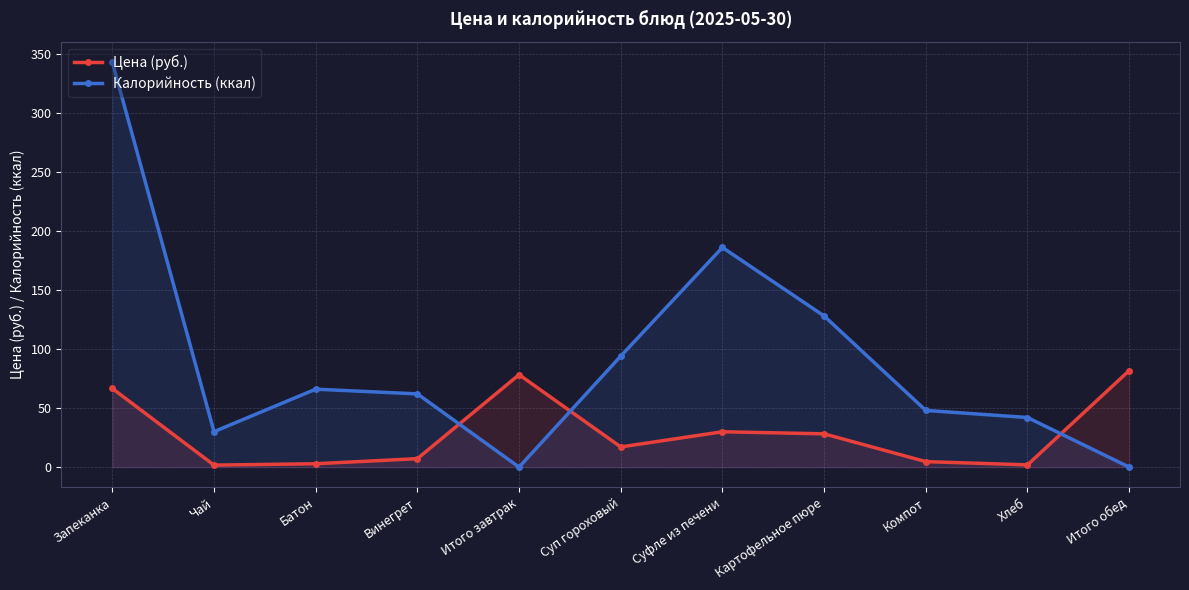

How many values in the Калорийность (ккал) series are below 62?

5